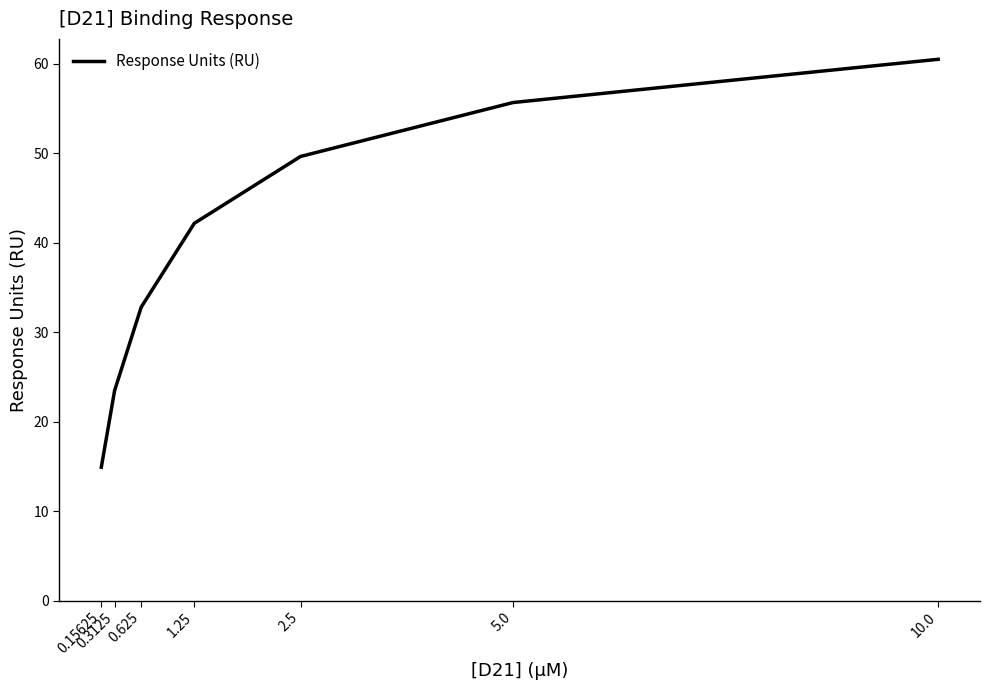

Reading right to left, what are all the values shown in this chart?

10.0=60.5	5.0=55.6	2.5=49.6	1.25=42.1	0.625=32.8	0.3125=23.5	0.15625=14.9